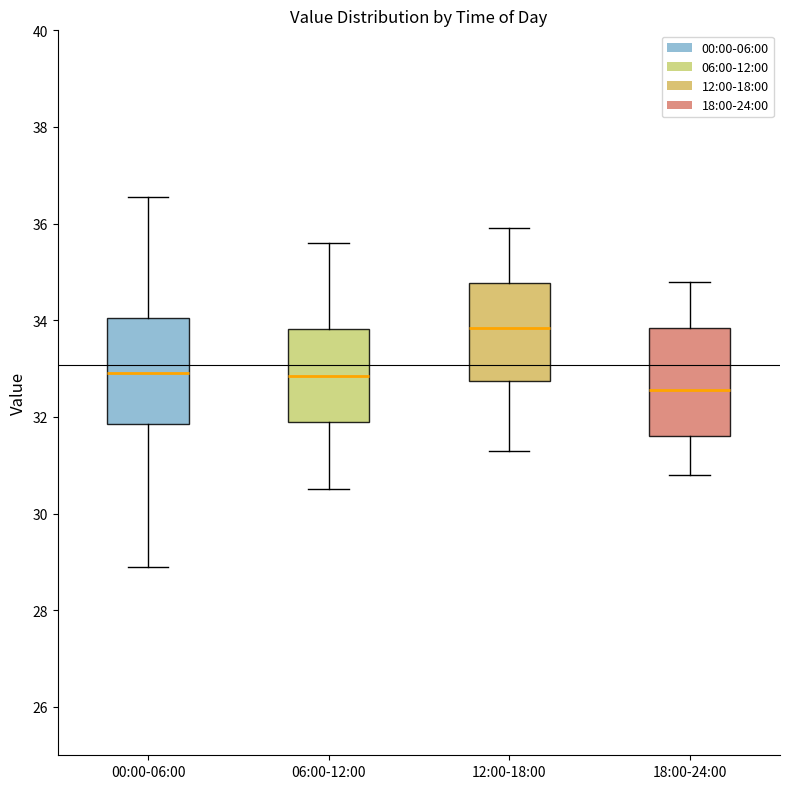

Which box has the lowest median line?

18:00-24:00